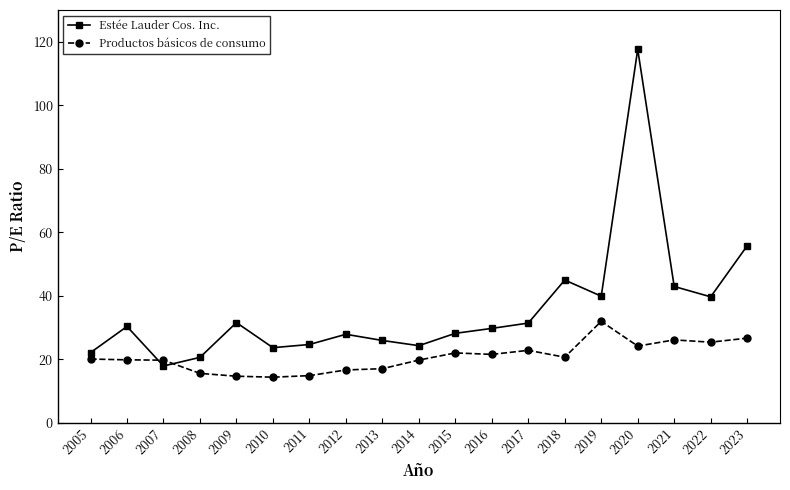

How many values in the Estée Lauder Cos. Inc. series are below 29?

9